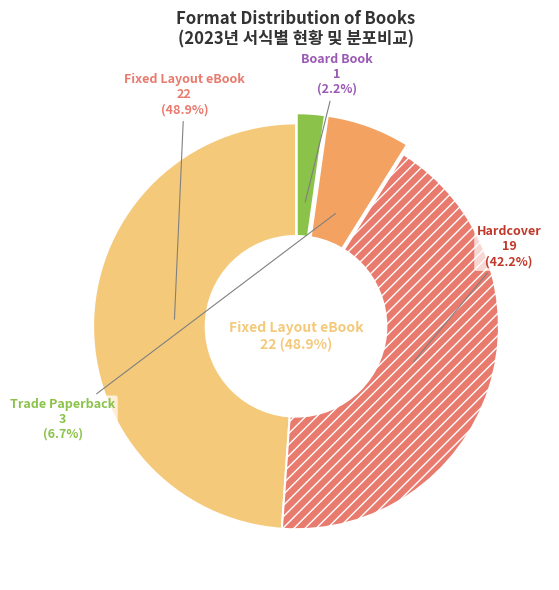

To the nearest percent, what is the difference between the Hardcover and Trade Paperback slice percentages?

36%